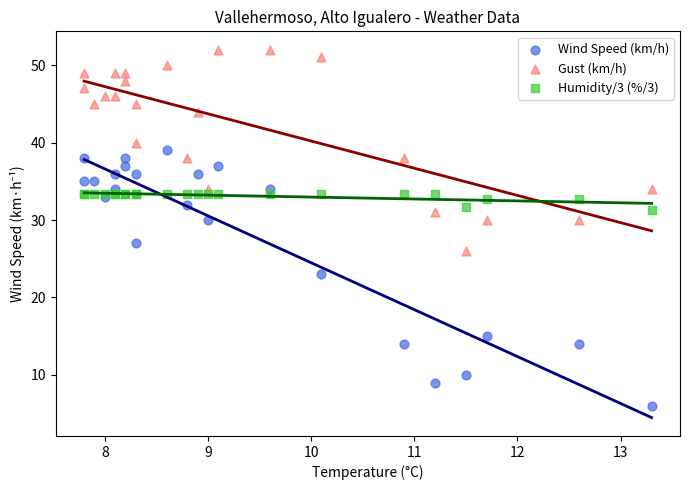

Which series contains the lowest Y value?

Wind Speed (km/h)